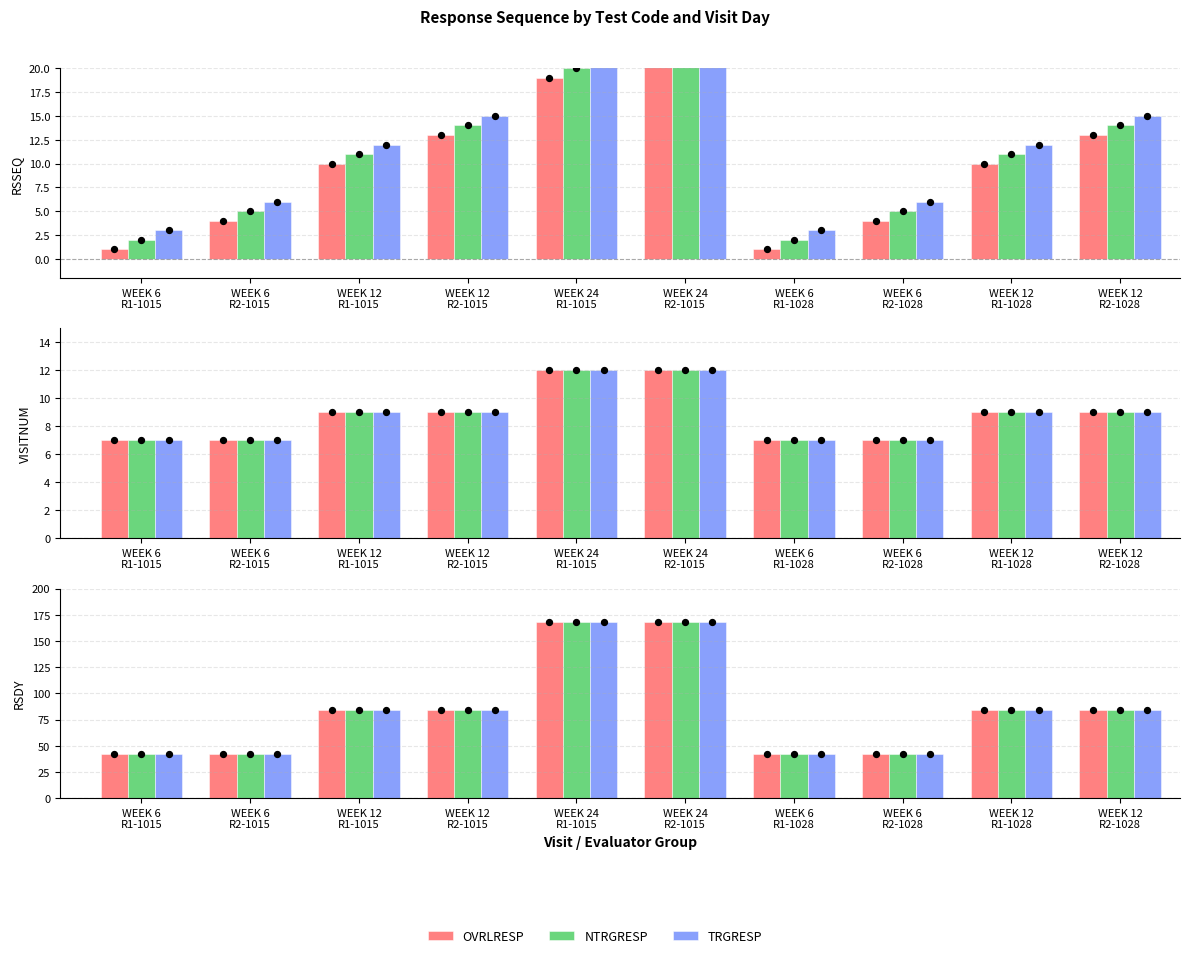

What are all the series names shown in the legend?

OVRLRESP, NTRGRESP, TRGRESP